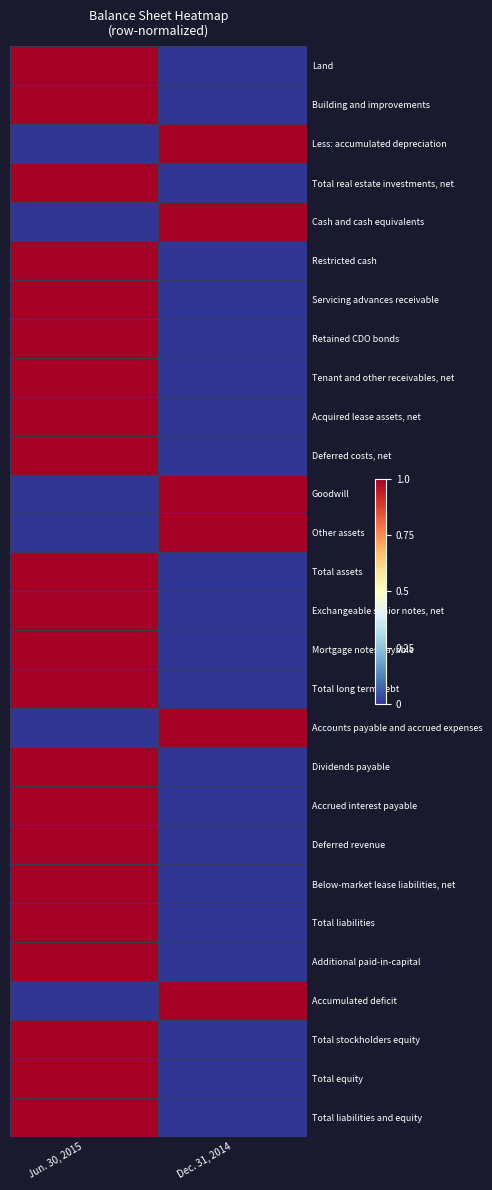

At Jun. 30, 2015, list the series in order from smallest to largest.

Less: accumulated depreciation, Cash and cash equivalents, Goodwill, Other assets, Accounts payable and accrued expenses, Accumulated deficit, Land, Building and improvements, Total real estate investments, net, Restricted cash, Servicing advances receivable, Retained CDO bonds, Tenant and other receivables, net, Acquired lease assets, net, Deferred costs, net, Total assets, Exchangeable senior notes, net, Mortgage notes payable, Total long term debt, Dividends payable, Accrued interest payable, Deferred revenue, Below-market lease liabilities, net, Total liabilities, Additional paid-in-capital, Total stockholders equity, Total equity, Total liabilities and equity